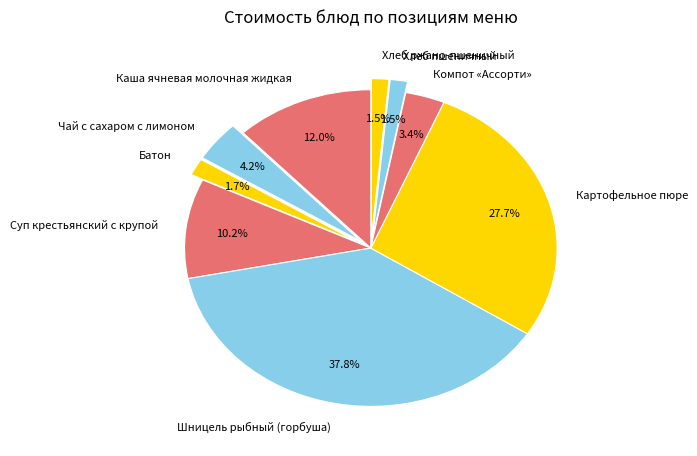

To the nearest percent, what is the combined percentage of Батон and Чай с сахаром с лимоном?

6%